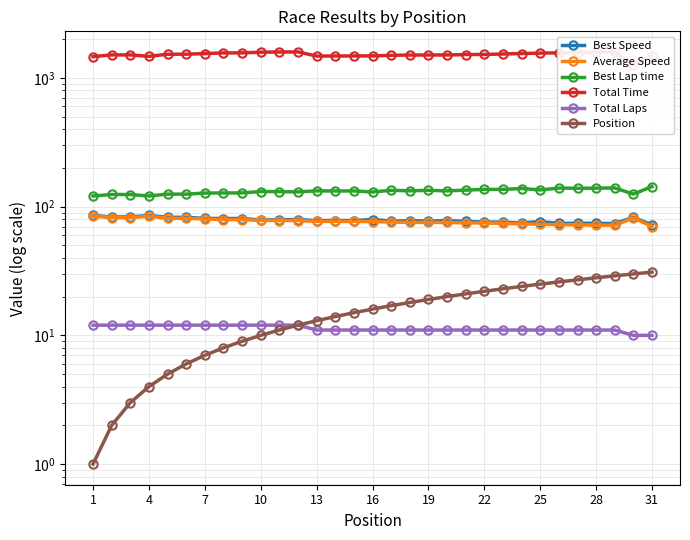

Is it true that Total Time equals 1583.3 at 28?

True